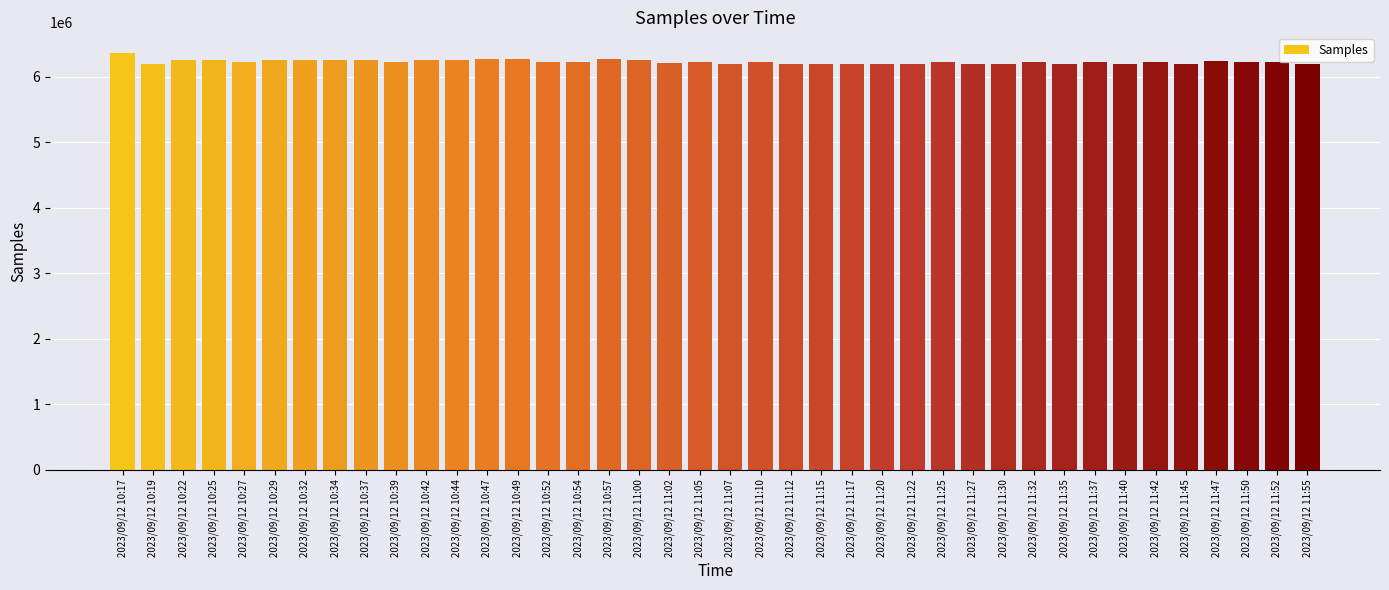

Is it true that the value at 2023/09/12 11:10 is 9507845?

False